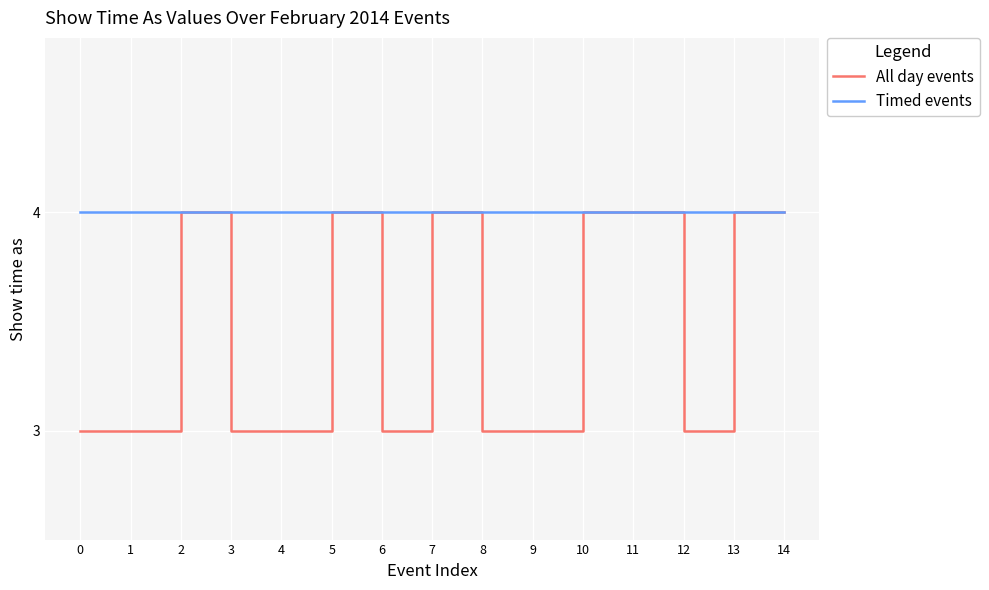

List the series in order of their overall mean, lowest first.

All day events, Timed events